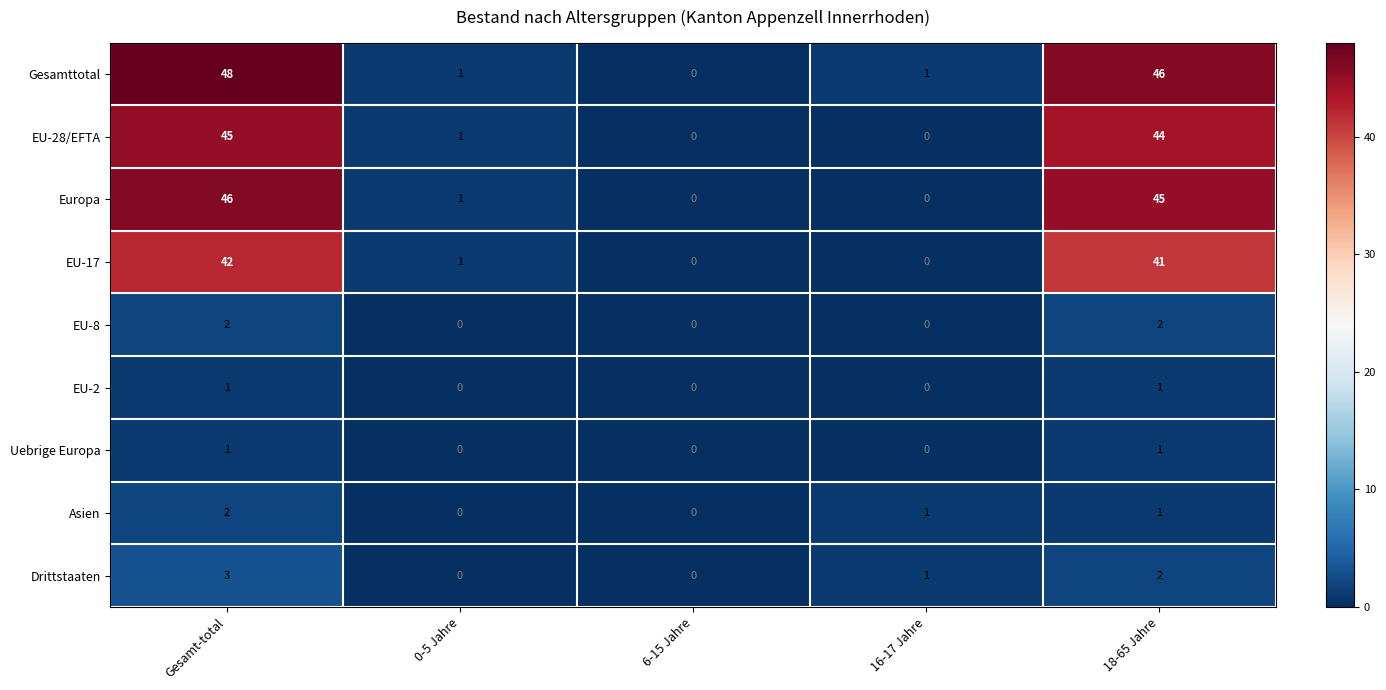

Count the number of data series in this chart.

9